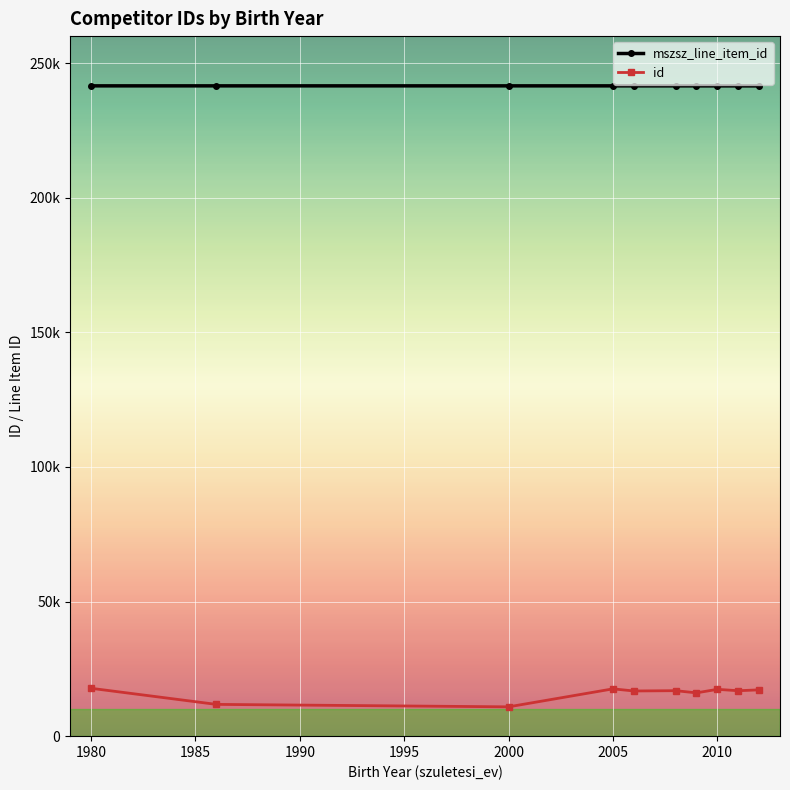

True or false: id and mszsz_line_item_id intersect in this chart.

False